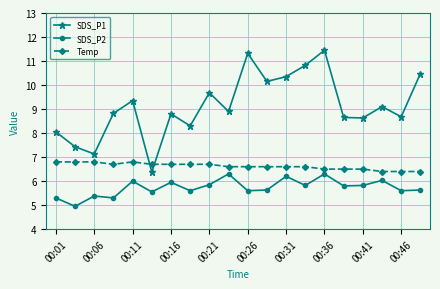

Which series has the widest spread of values?

SDS_P1